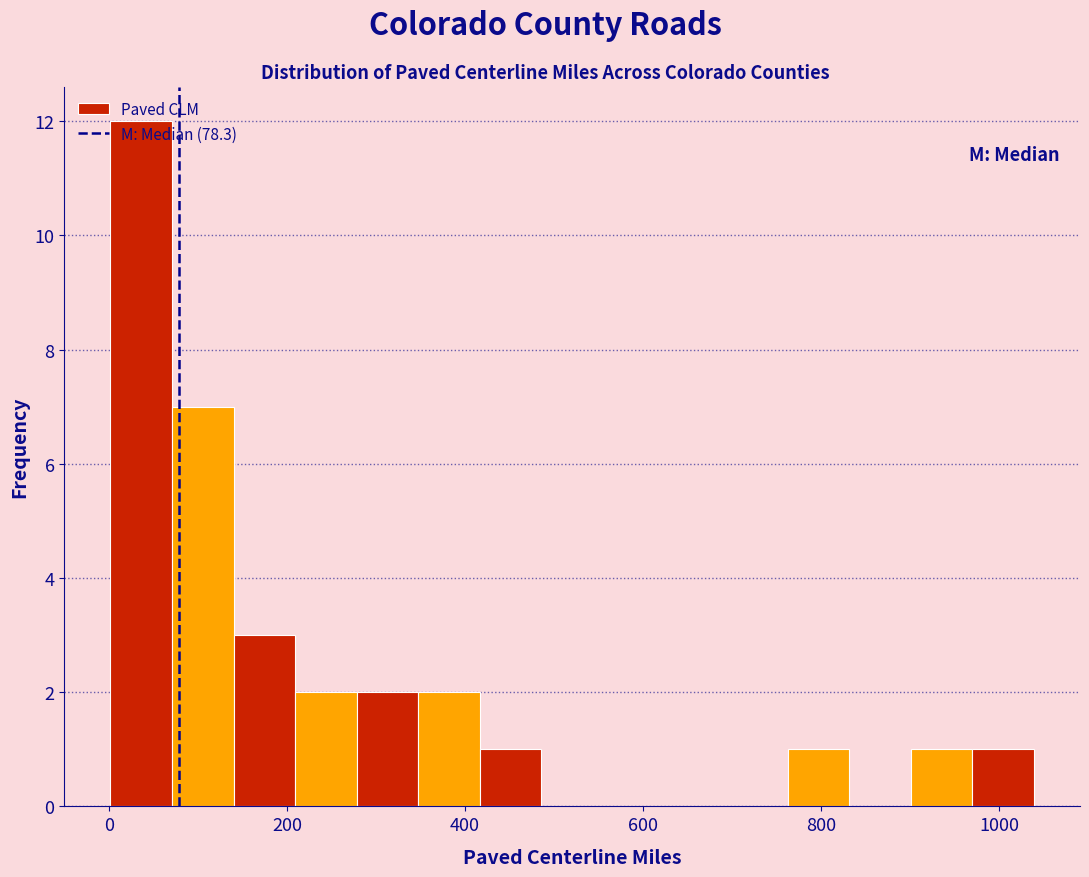

Read against the x-axis, roughly where is the centre of the tallest bar?

40